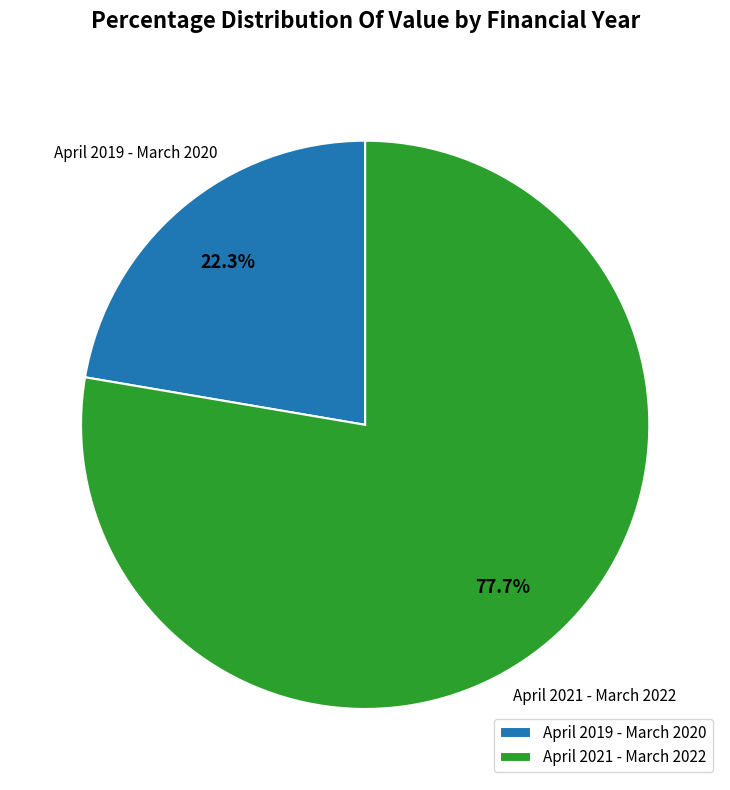

To the nearest percent, what is the combined percentage of April 2019 - March 2020 and April 2021 - March 2022?

100%